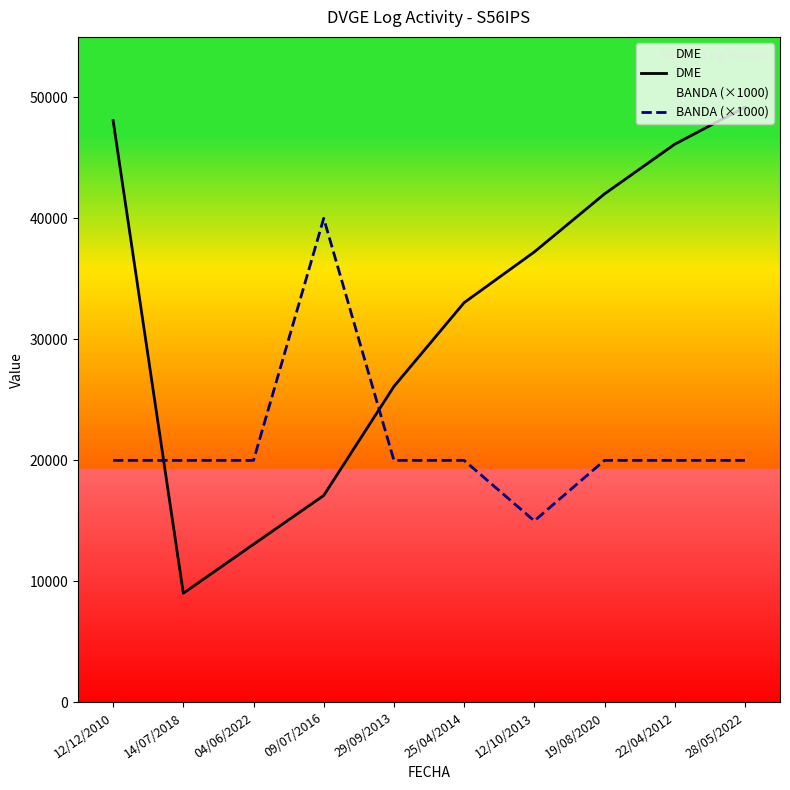

List the labels in order of BANDA (×1000) value, largest first.

09/07/2016, 12/12/2010, 14/07/2018, 04/06/2022, 29/09/2013, 25/04/2014, 19/08/2020, 22/04/2012, 28/05/2022, 12/10/2013